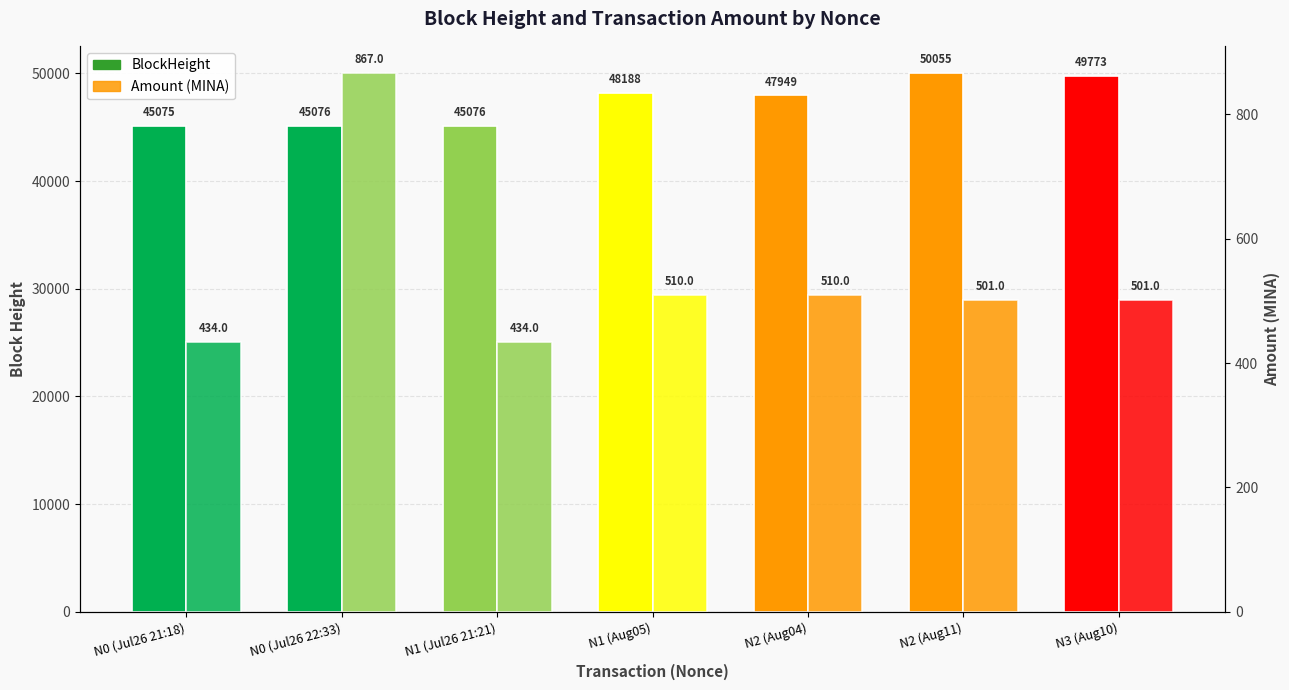

What are all the series names shown in the legend?

BlockHeight, Amount